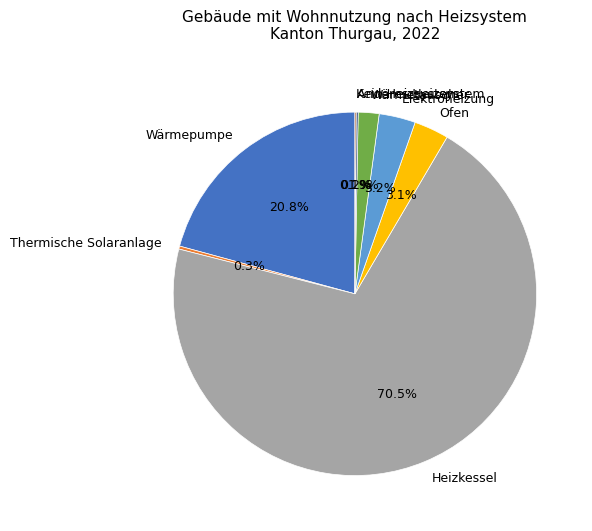

Which slice is the largest?

Heizkessel